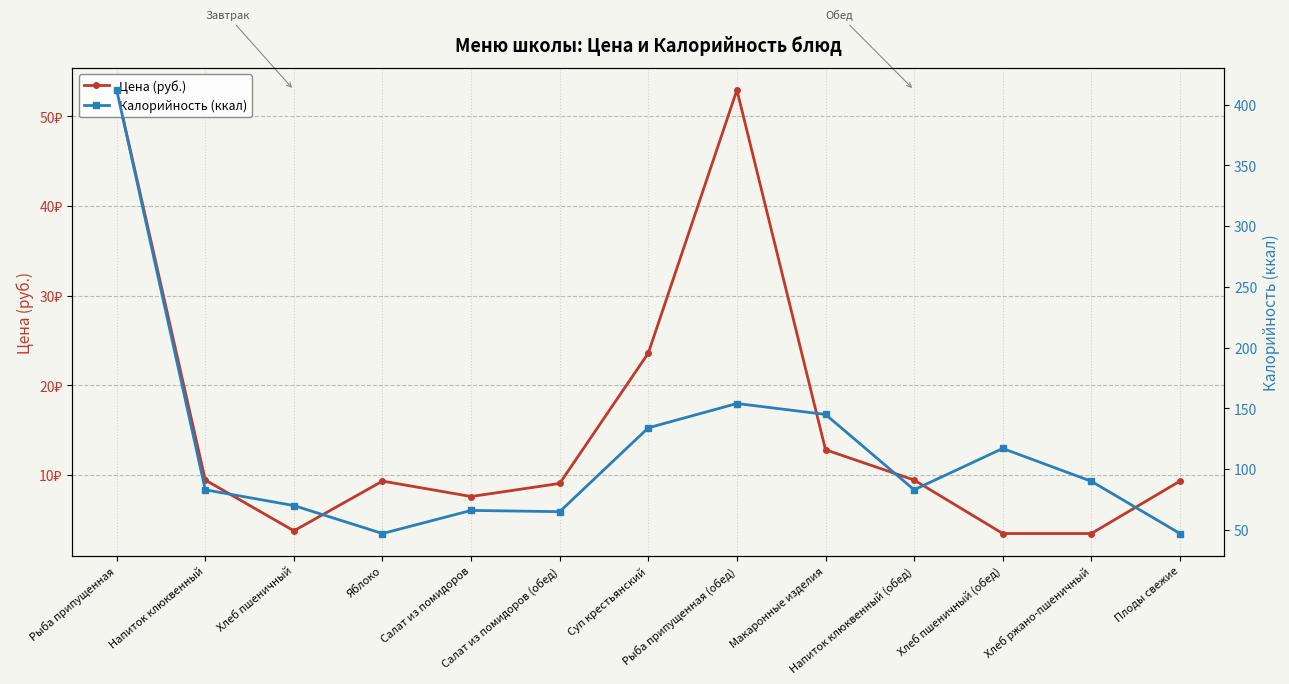

At which label is Цена (руб.) closest to 28?

Суп крестьянский